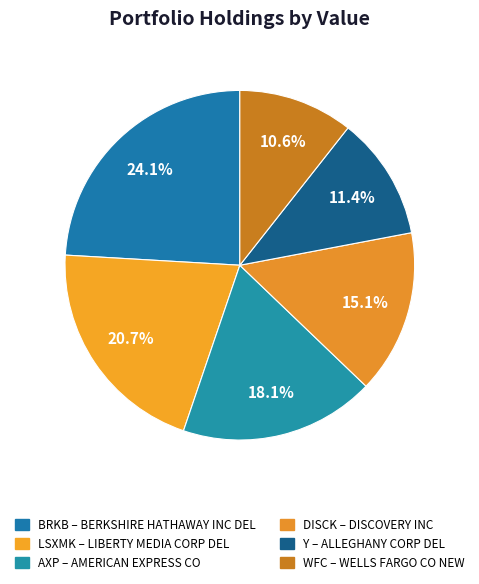

Count the number of slices in the pie.

6